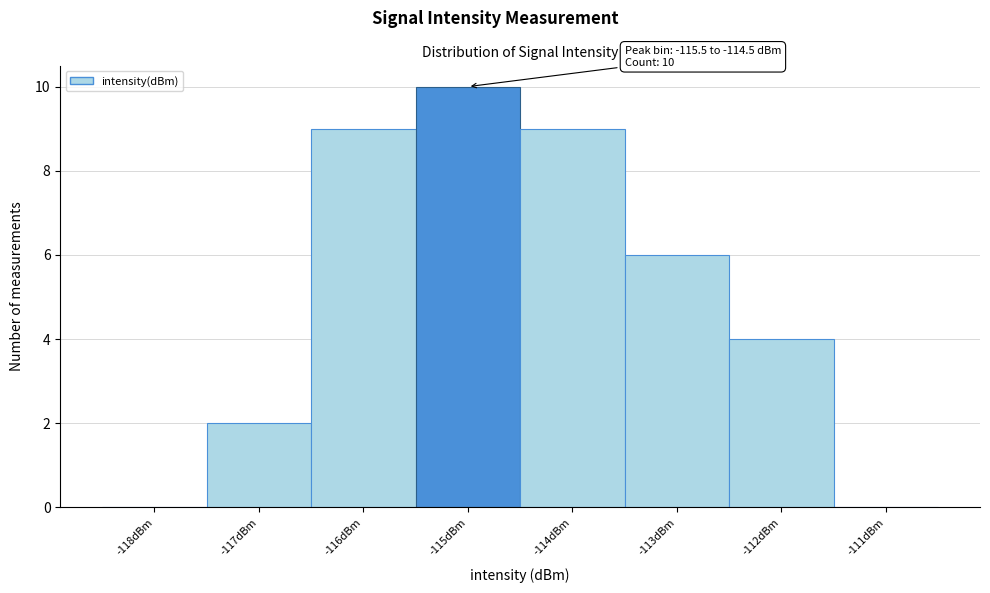

Over which range of the x-axis is the bar tallest?

-115.5 to -114.5